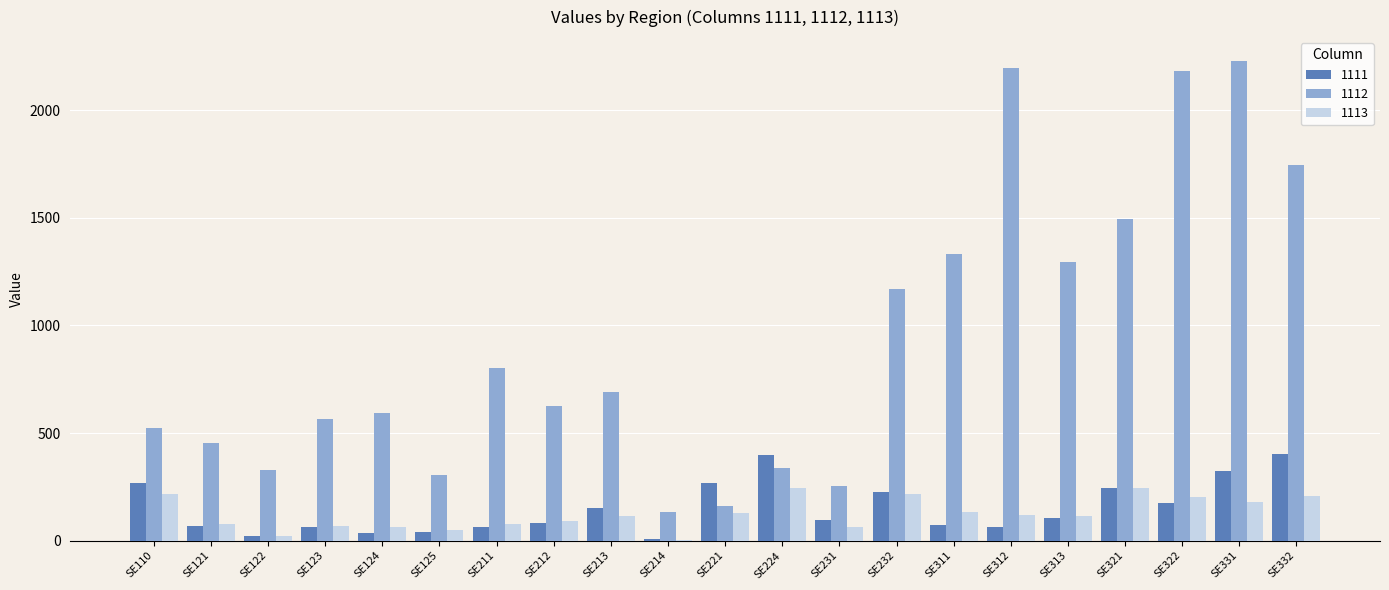

The value of 1113 at SE312 is 119.0. True or false?

True